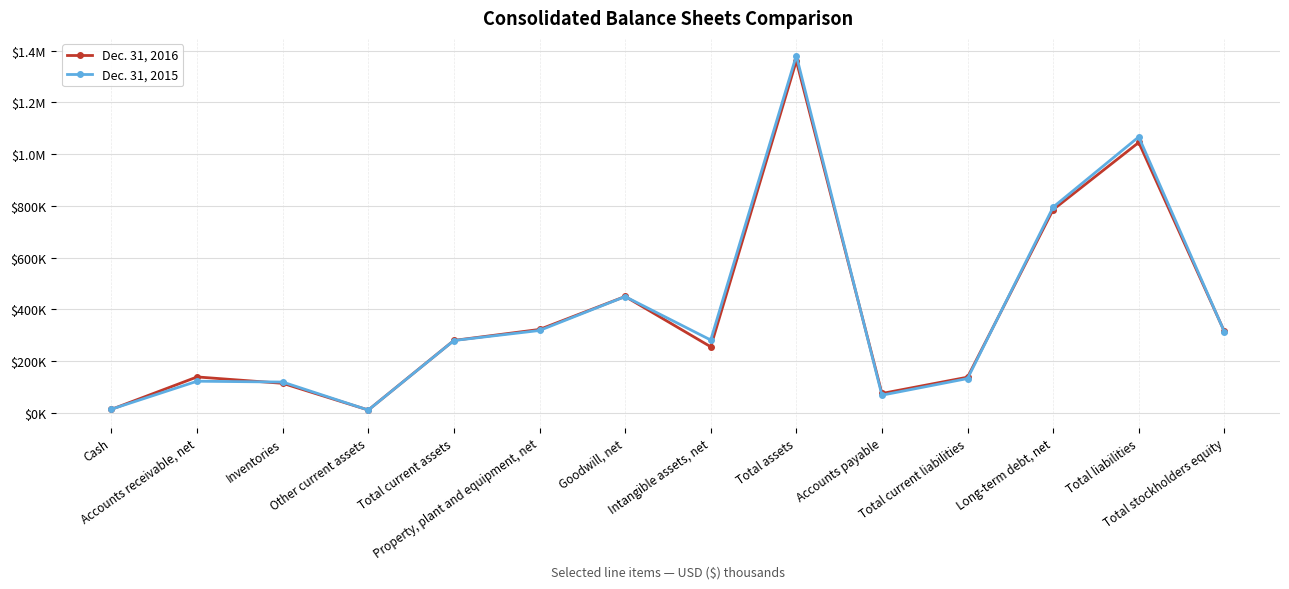

True or false: Dec. 31, 2016 and Dec. 31, 2015 intersect in this chart.

True